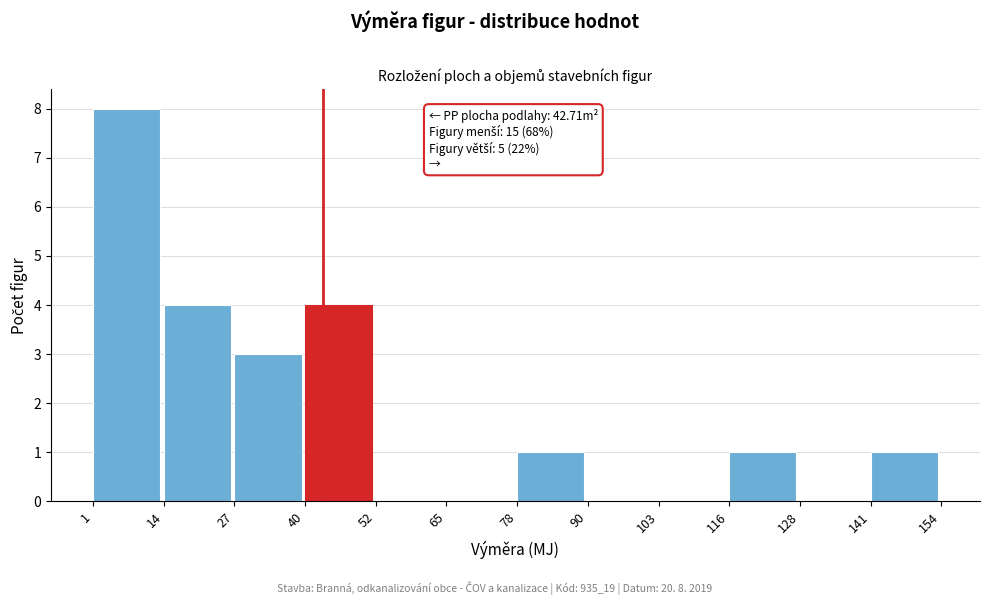

Over which range of the x-axis is the bar tallest?

1 to 14